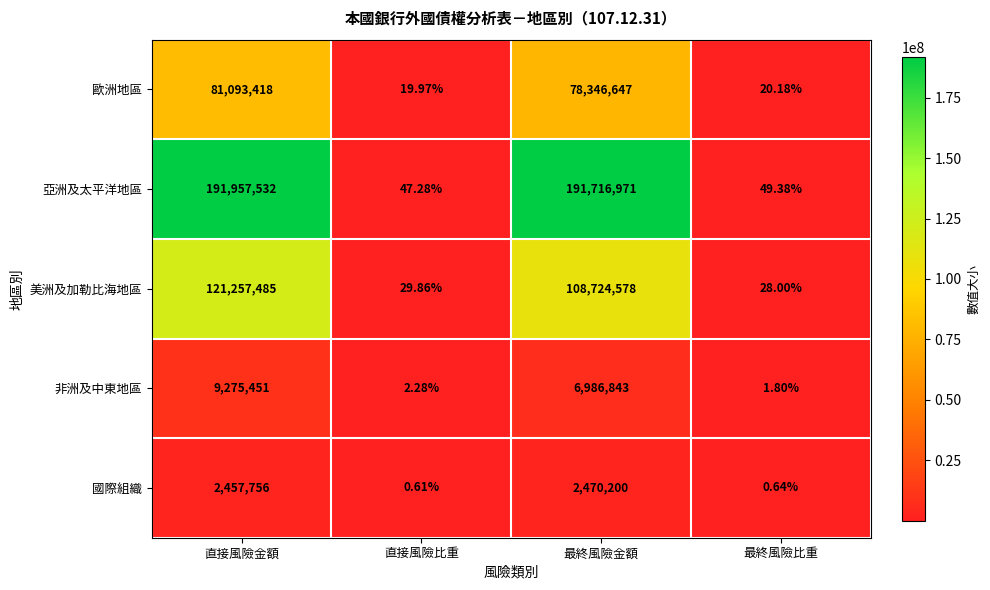

Which series has the largest total across all categories?

亞洲及太平洋地區